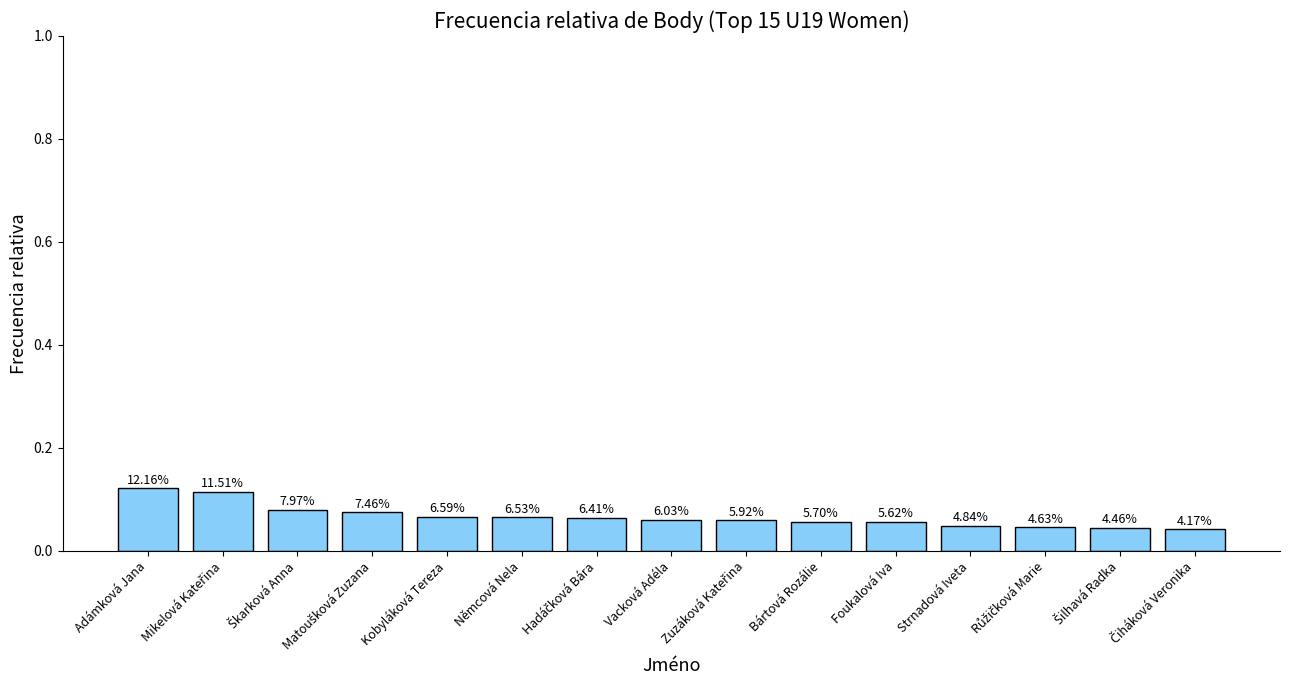

Reading left to right, transcribe all the data shown in this chart.

0.1	0.1	0.1	0.1	0.1	0.1	0.1	0.1	0.1	0.1	0.1	0.0	0.0	0.0	0.0